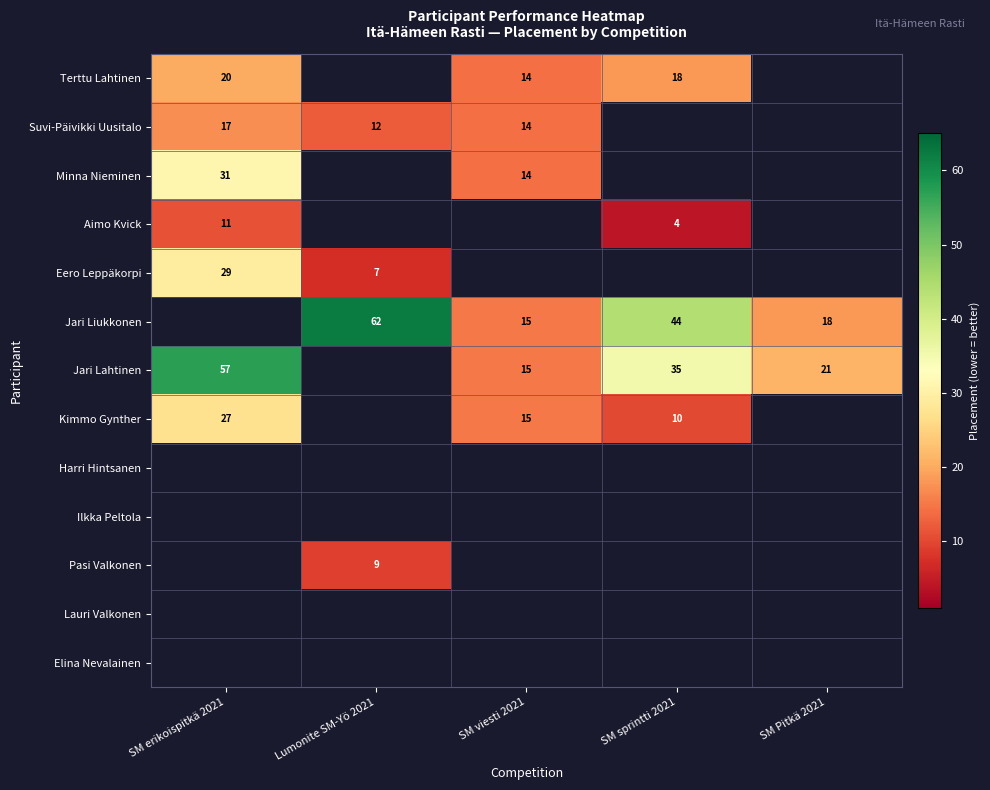

True or false: Aimo Kvick has a value of 4 at SM sprintti 2021.

True